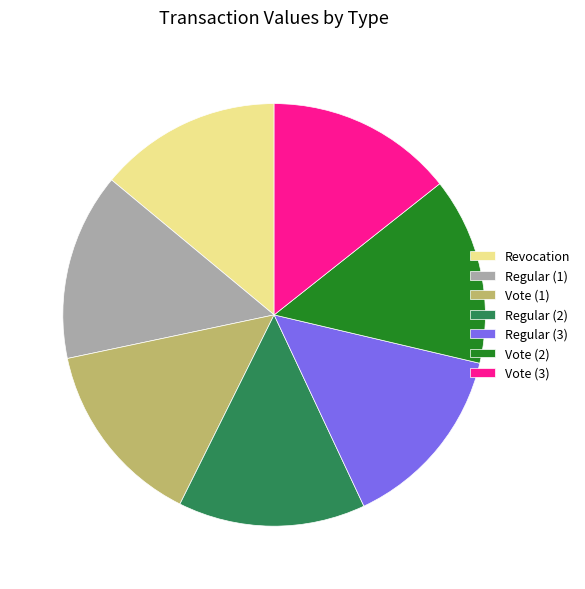

Is the sum of Vote (1) and Regular (3) greater than half?

No